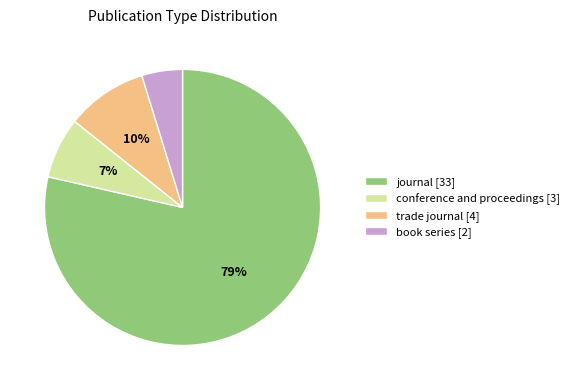

Combined, do trade journal [4] and book series [2] account for over 50%?

No